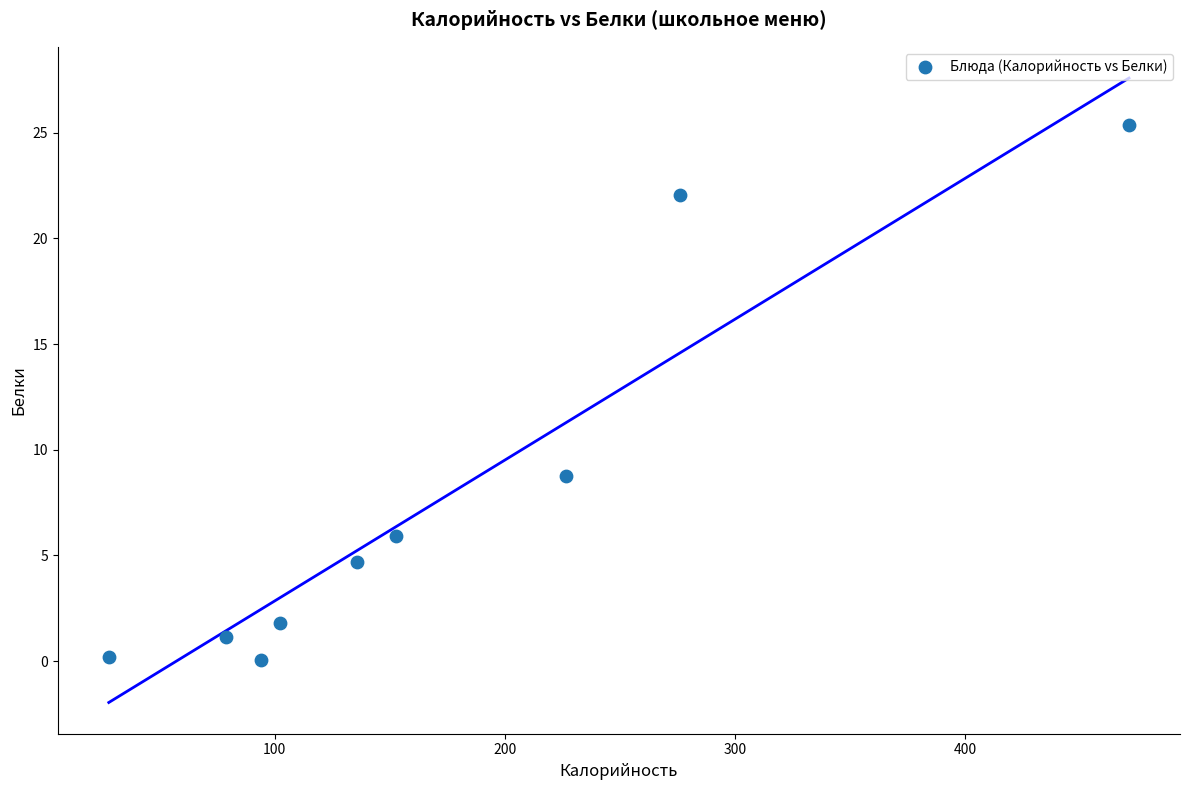

What Y value in the scatter plot is closest to 12?

8.8